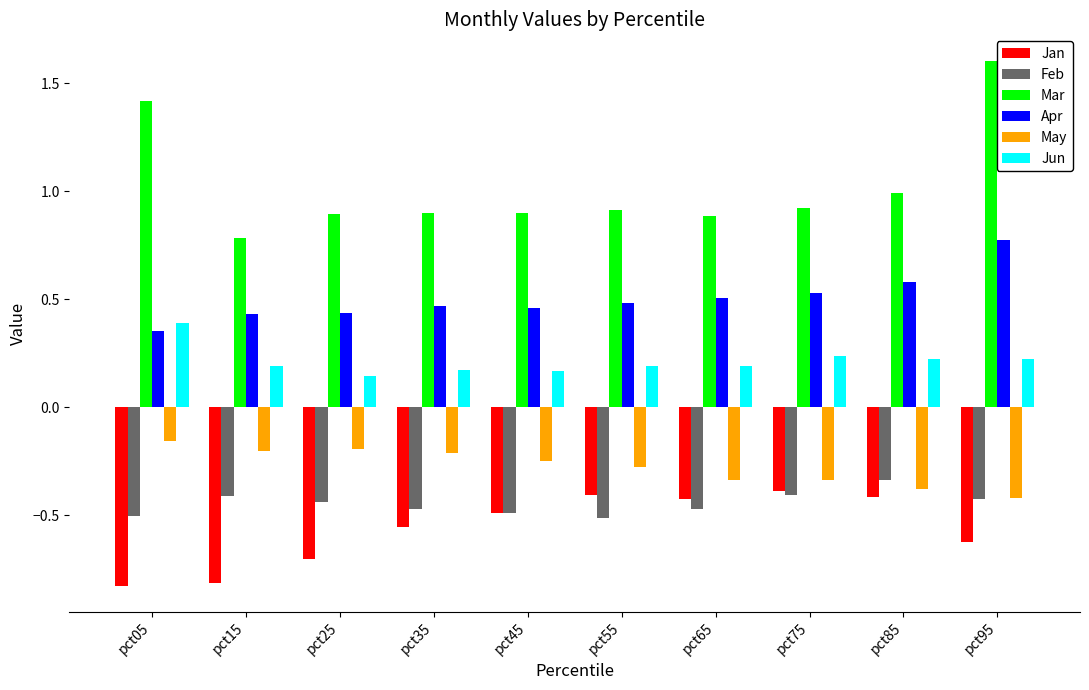

What is the sum of the Apr values at pct95 and pct25?

1.2